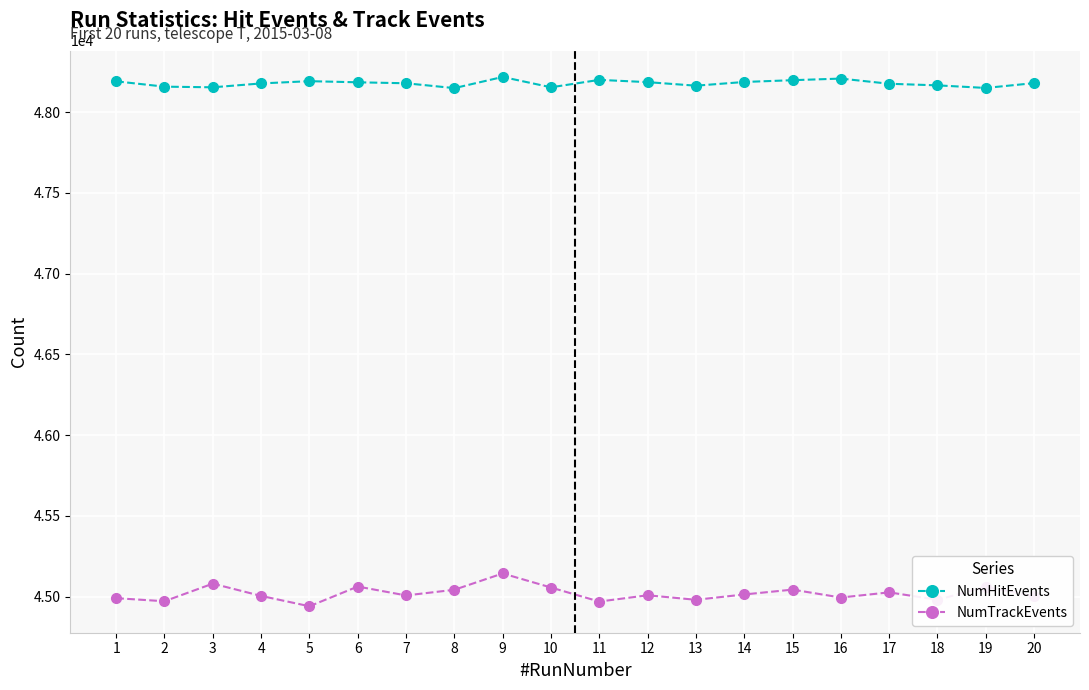

What is the difference between the highest and lowest values at 1?

3199